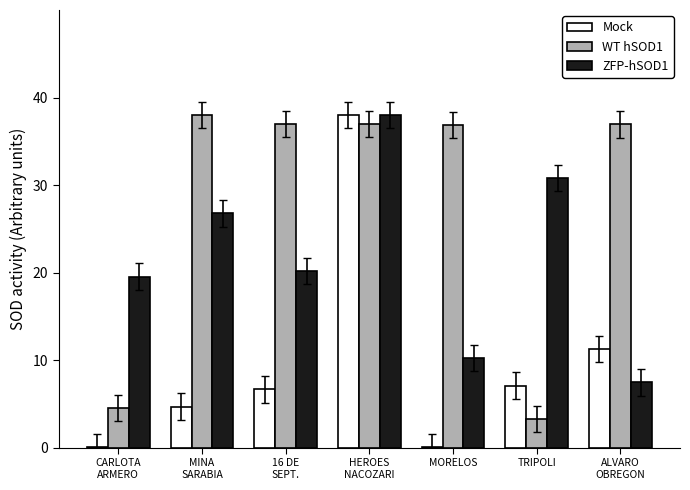

Where is Mock nearest to the value 19?

ALVARO
OBREGON